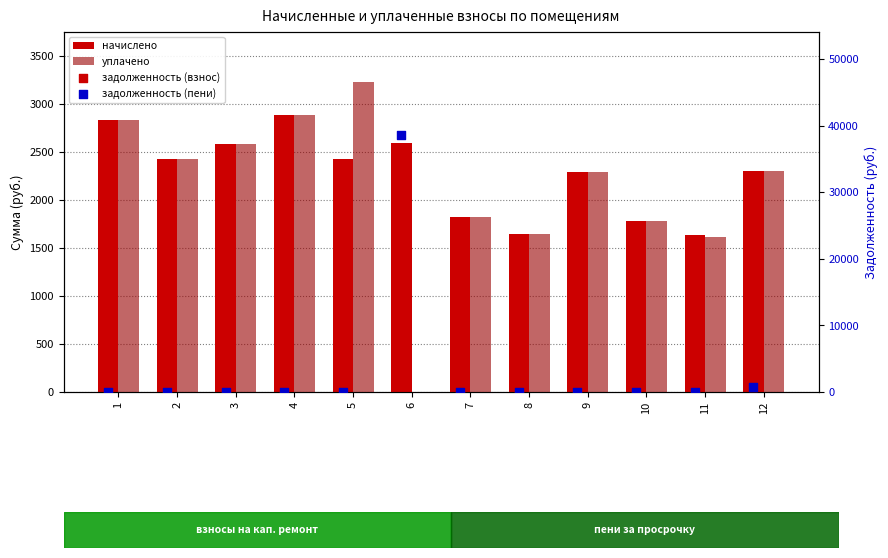

Which series contains the lowest Y value?

уплачено